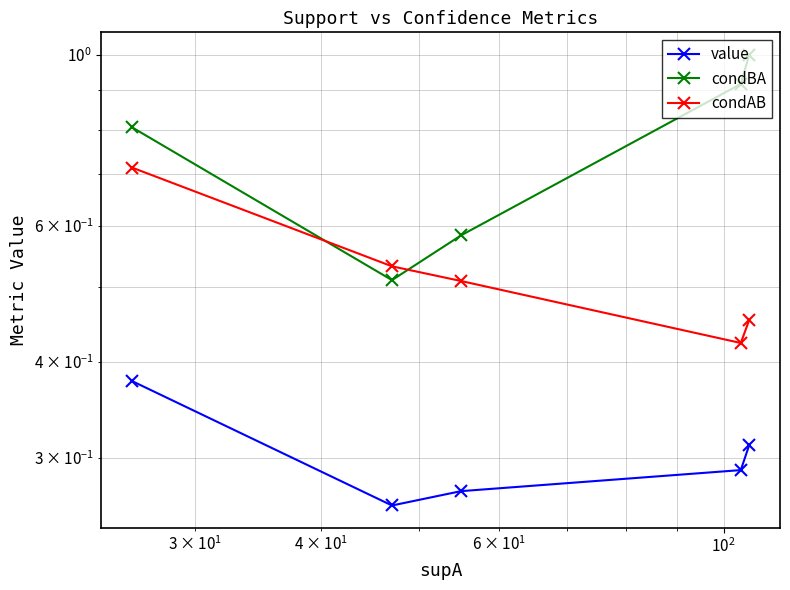

Reading left to right, what are all the values shown in this chart?

value: 0.4	0.3	0.3	0.3	0.3
condBA: 0.8	0.5	0.6	0.9	1.0
condAB: 0.7	0.5	0.5	0.4	0.5